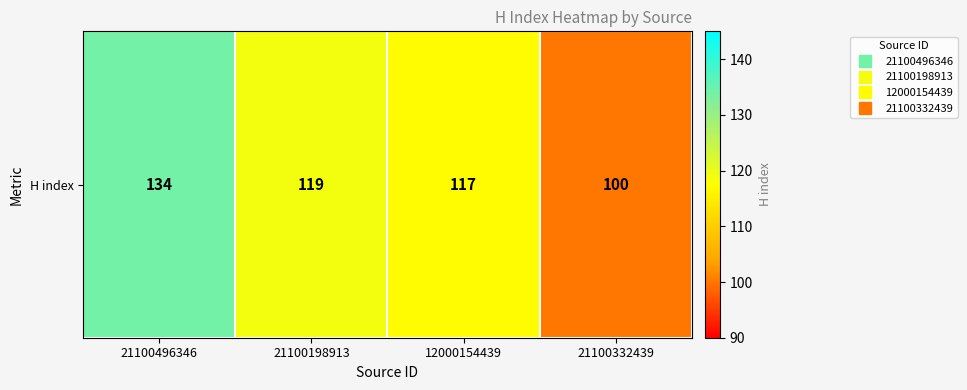

What is the ratio of the value at 21100198913 to the value at 12000154439?

1.0